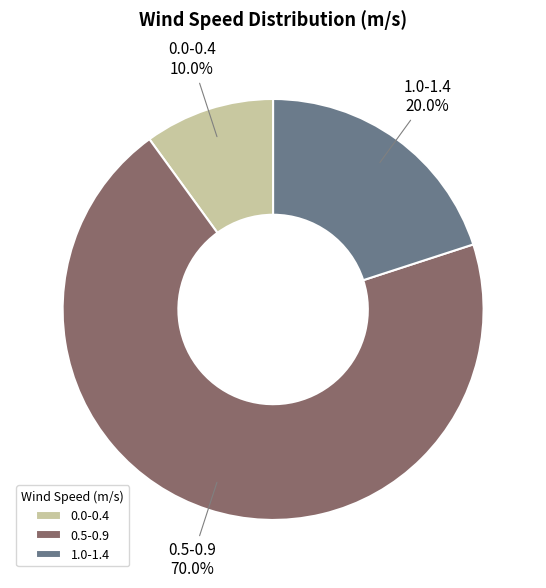

How many slices are in this pie chart?

3